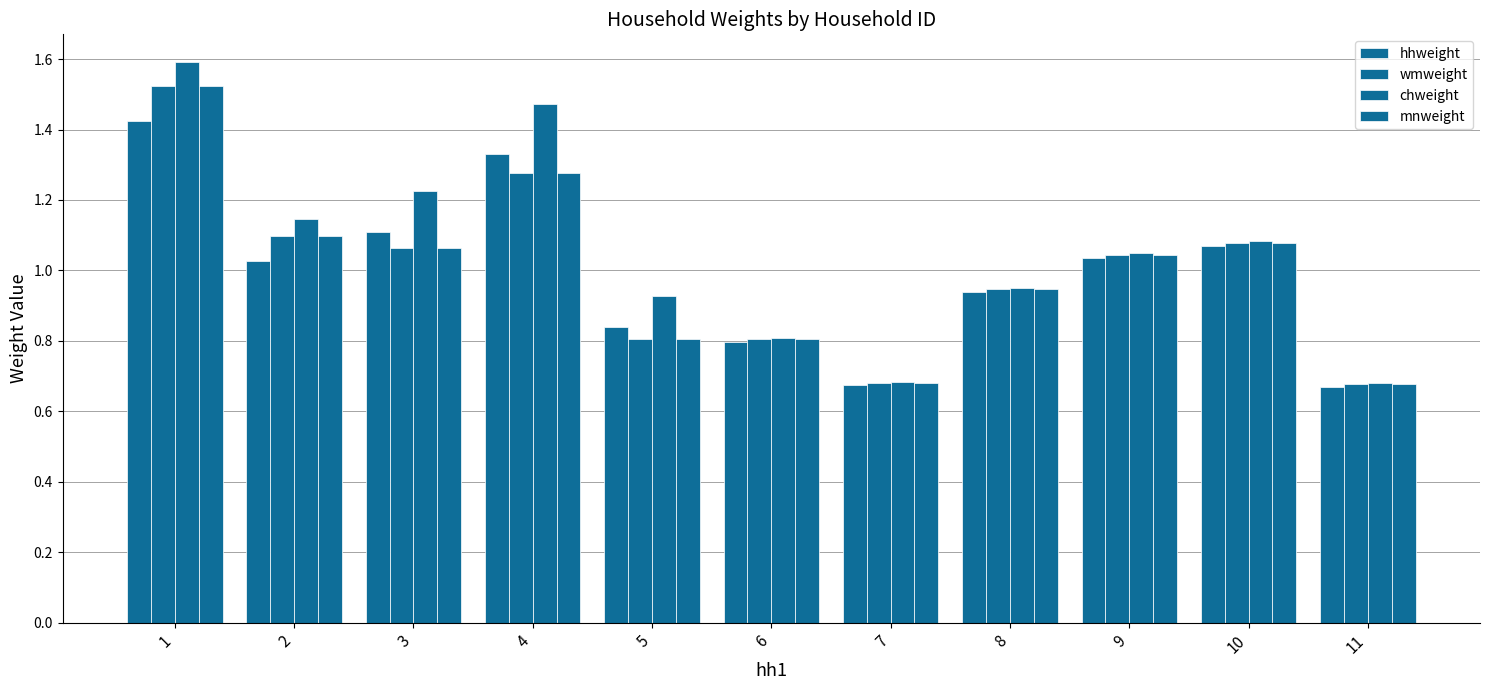

List the labels in order of mnweight value, largest first.

1, 4, 2, 10, 3, 9, 8, 5, 6, 7, 11